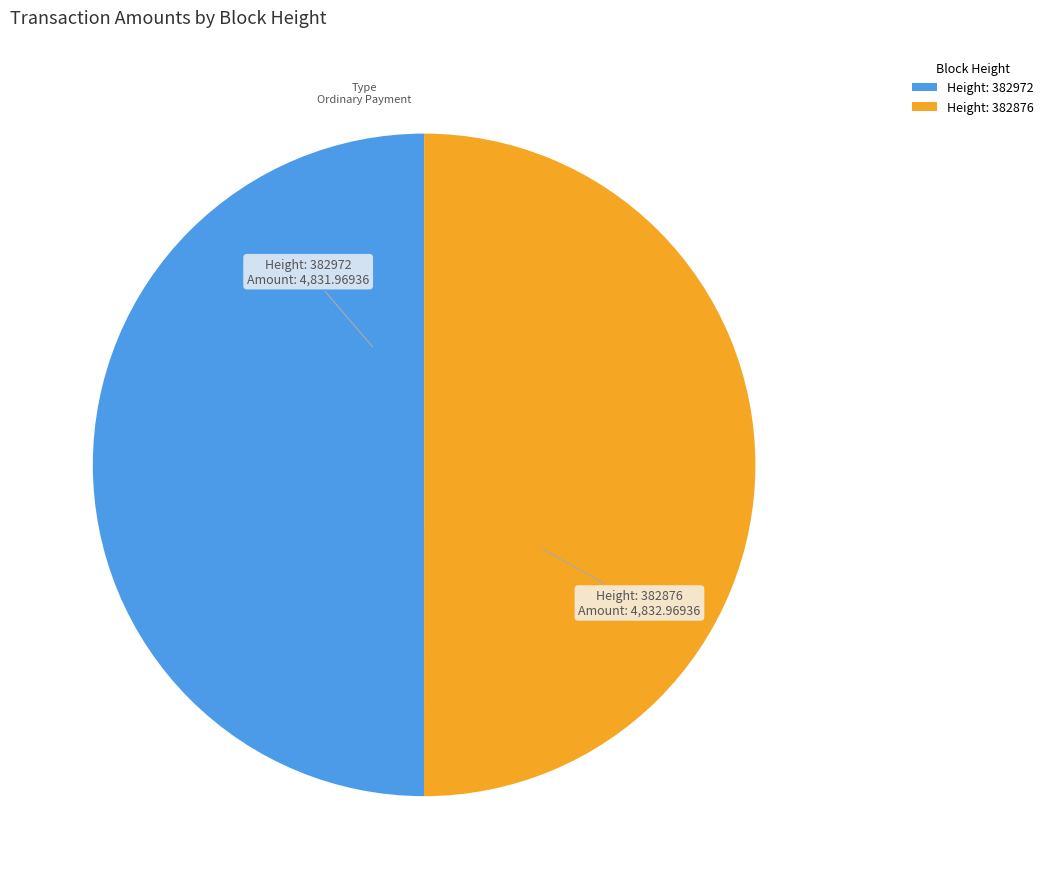

Which category accounts for the majority?

382876